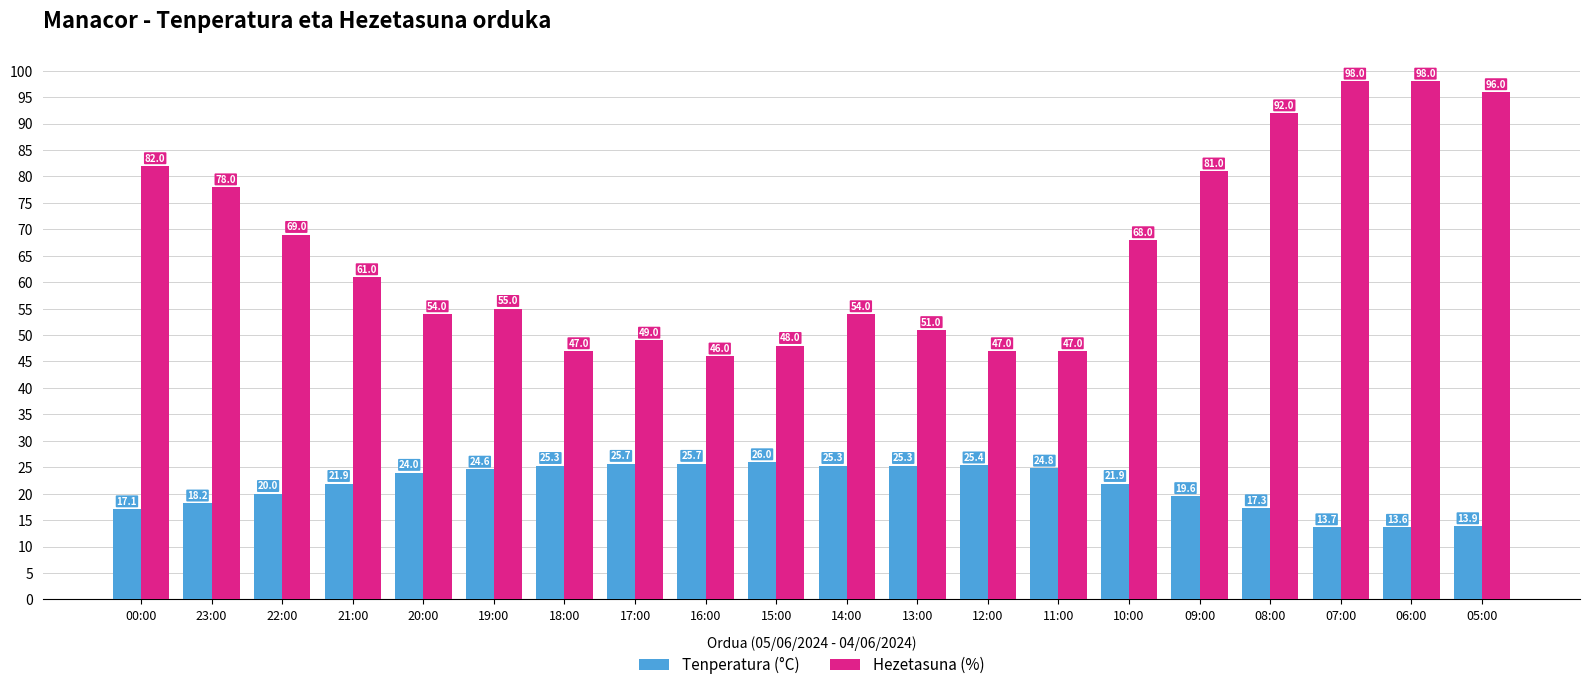

What is the difference between the highest and lowest values at 09:00?

61.4